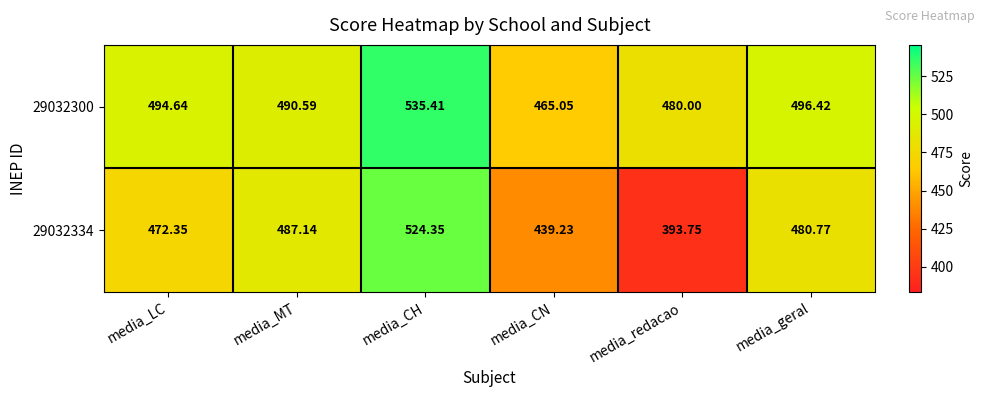

At which label does 29032300 reach its peak?

media_CH